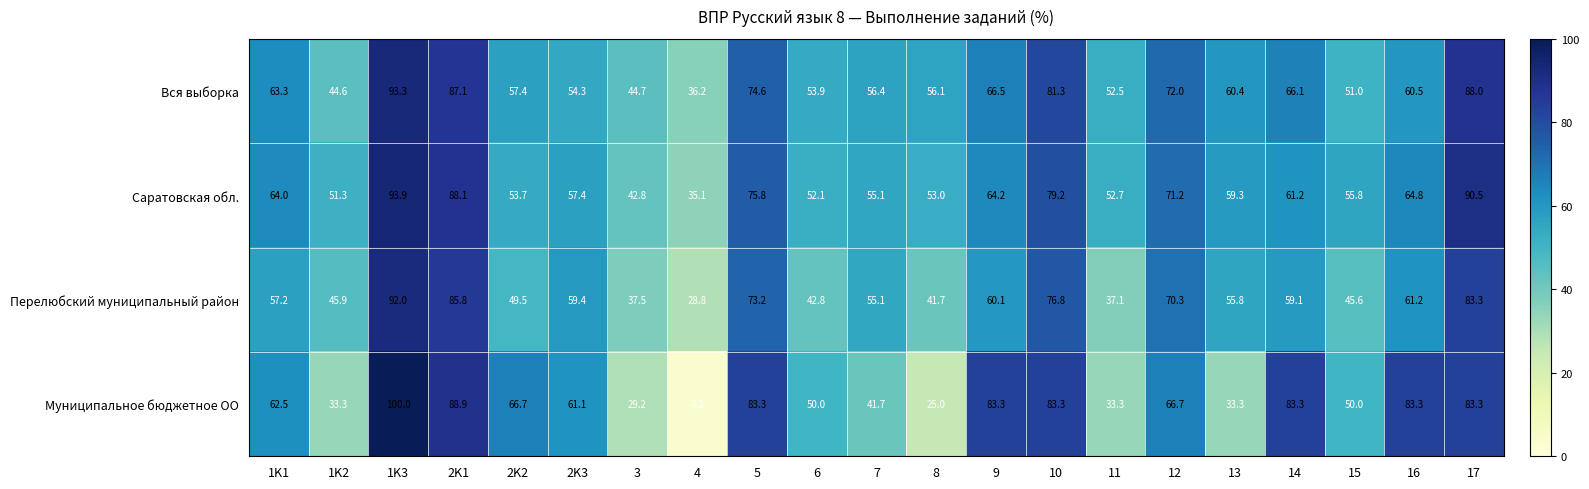

The value of Перелюбский муниципальный район at 5 is 96.9. True or false?

False